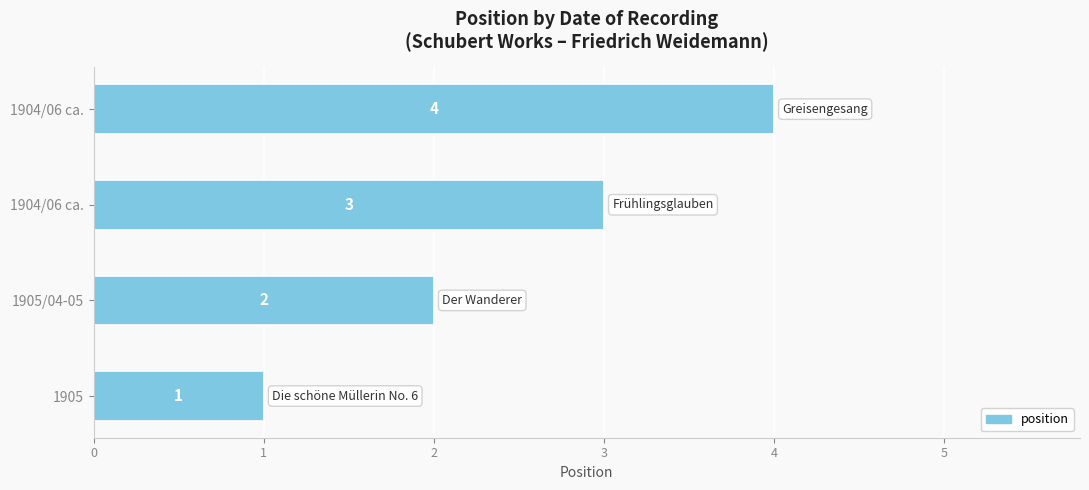

How many values are between 2 and 4?

3